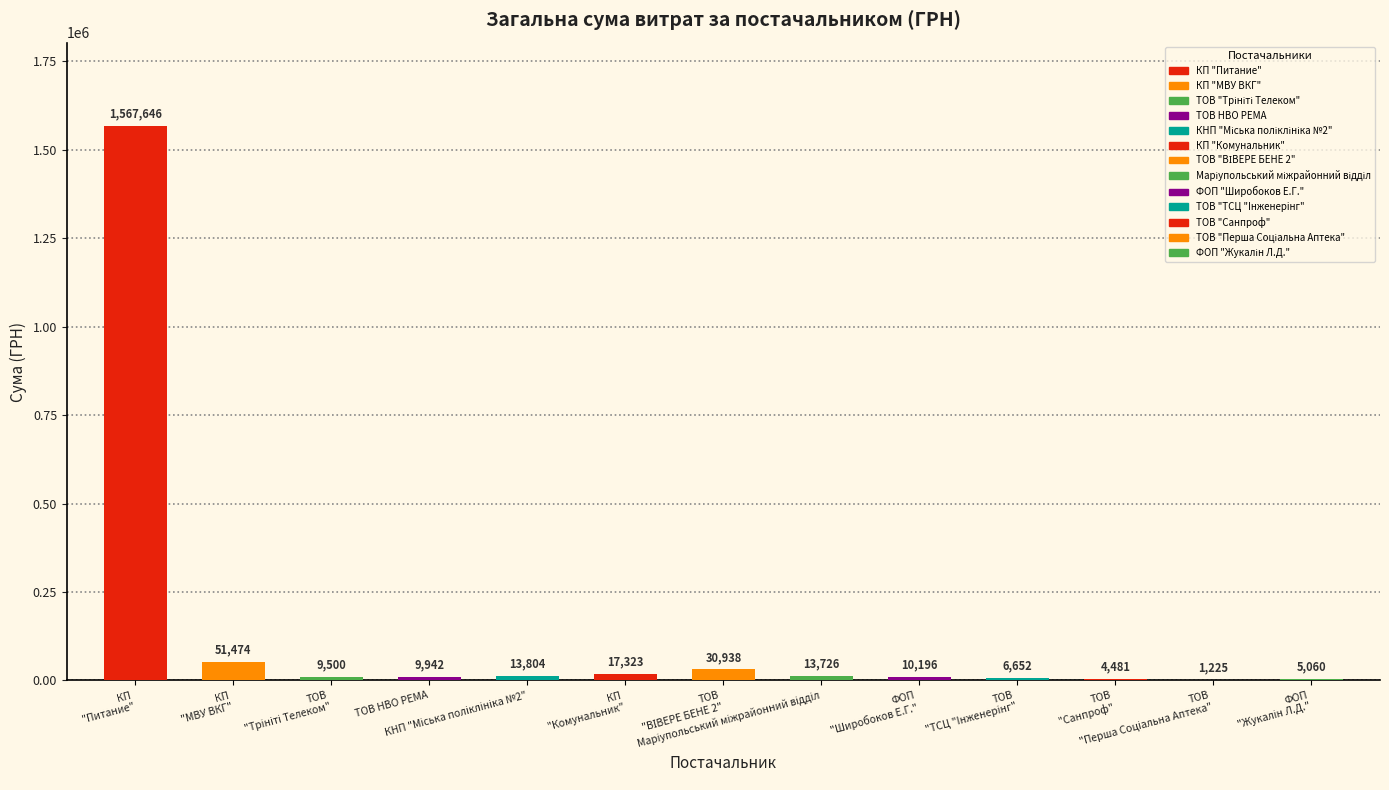

What is the sum of the values at ТОВ "Перша Соціальна Аптека" and КП "Питание"?

1568871.3